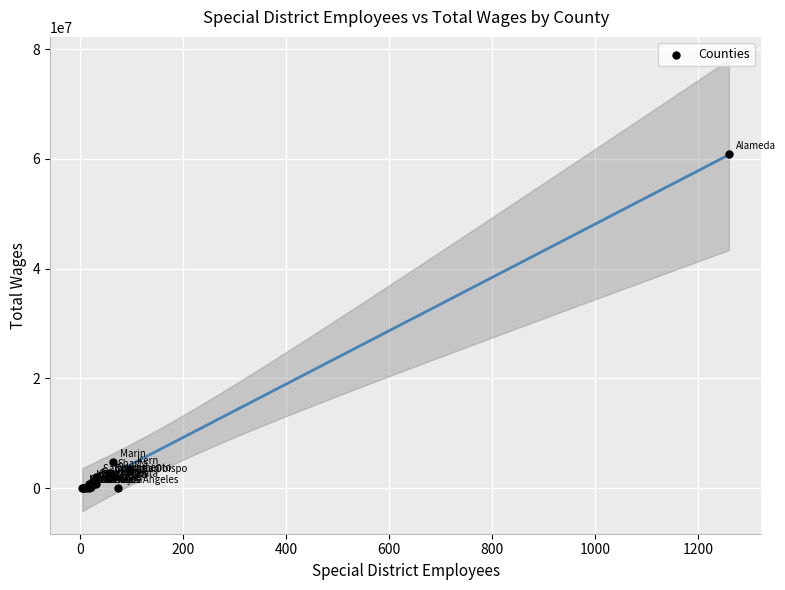

What Y value in the scatter plot is closest to 30425387?

4755267